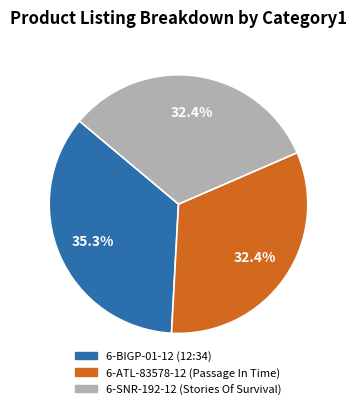

The 6-SNR-192-12 (Stories Of Survival) slice represents 22% of the pie. True or false?

False